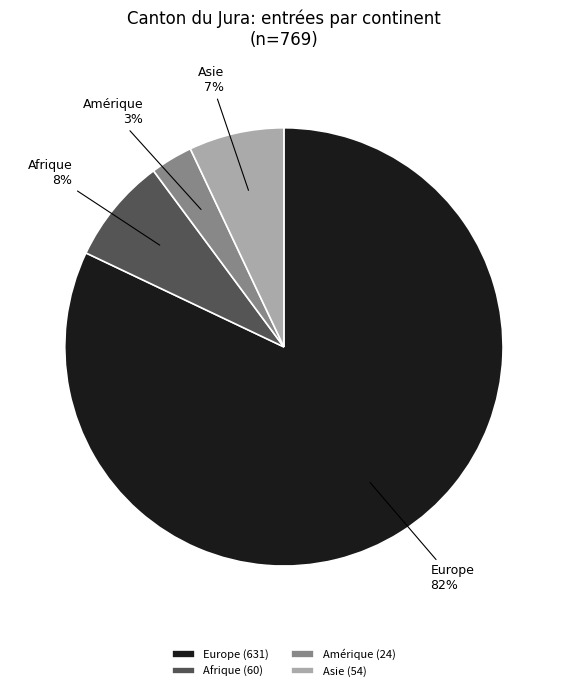

What is the largest slice in the pie chart?

Europe